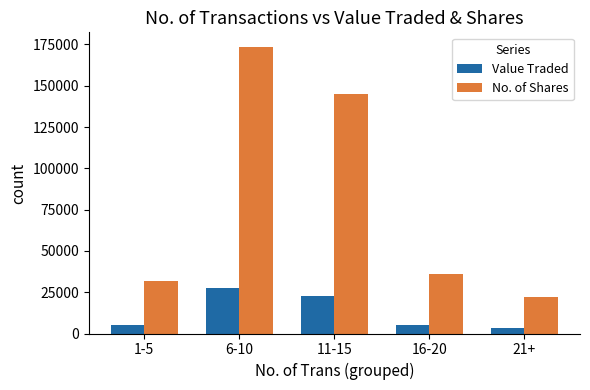

At which category does the chart reach its minimum across all series?

21+